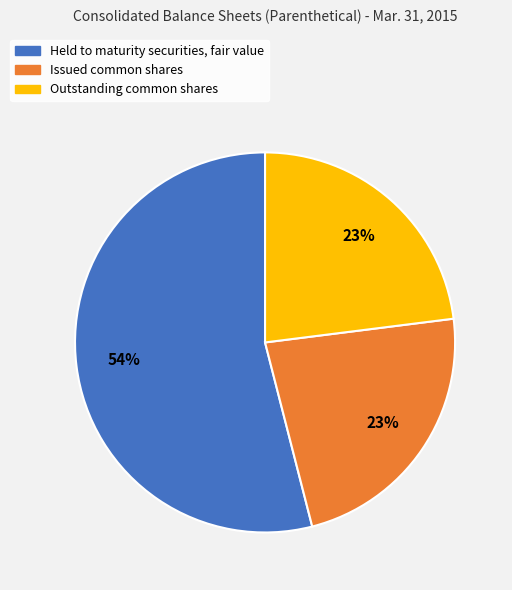

Which slice is the largest?

Held to maturity securities, fair value